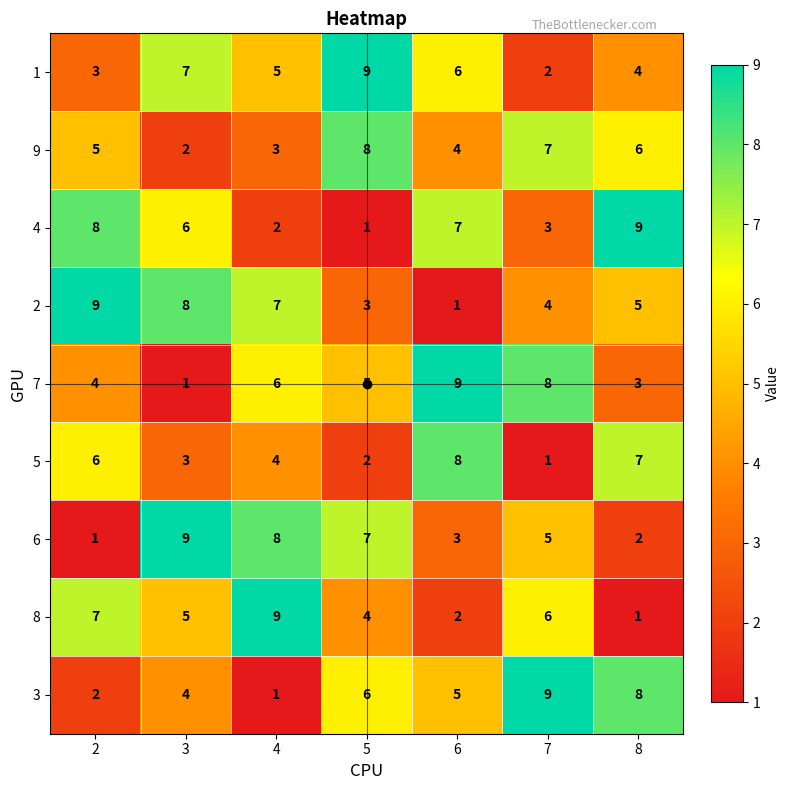

Is it true that 5 equals 2 at 7?

False